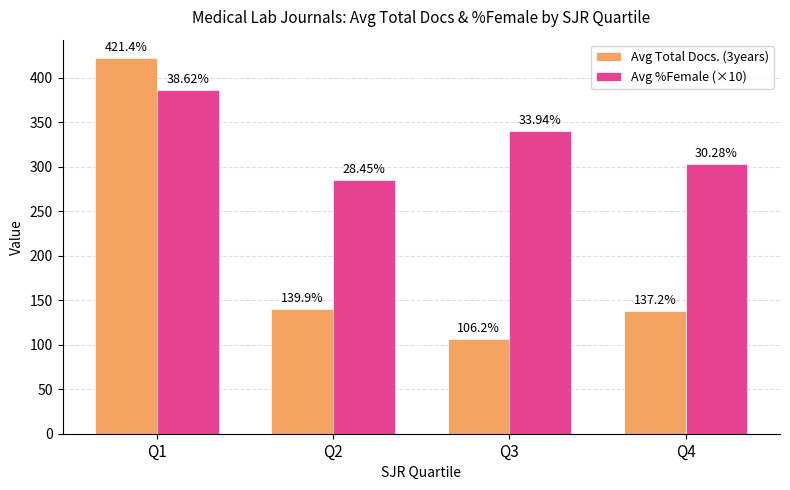

At which label does Avg %Female (×10) reach its minimum?

Q2